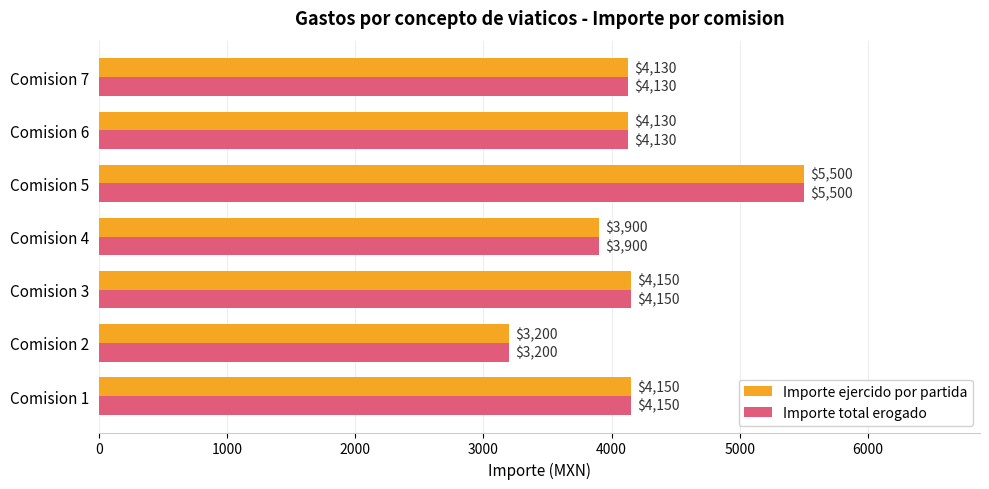

What is the highest value of the Importe ejercido por partida series?

5500